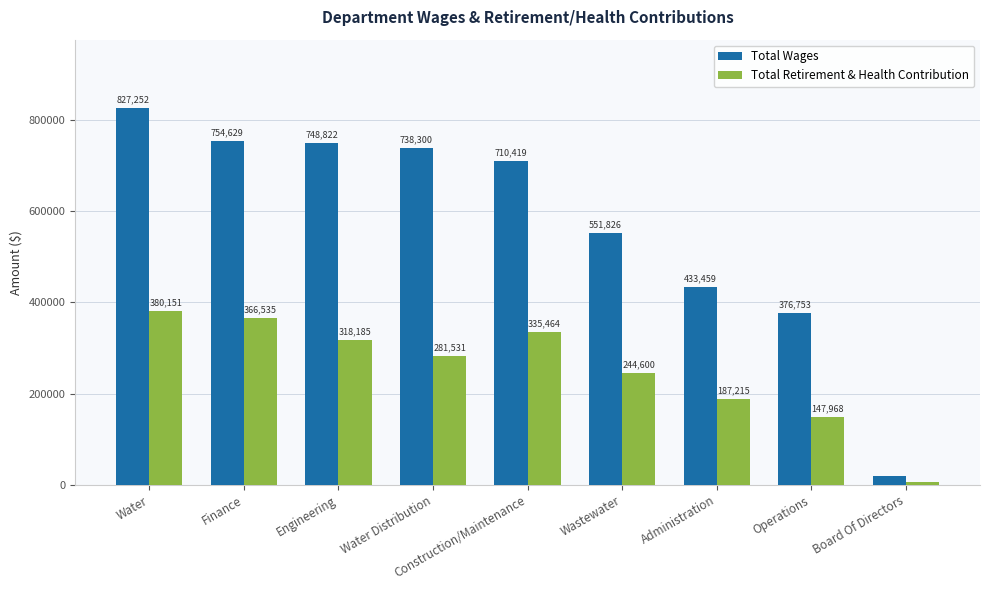

List the labels in order of Total Wages value, smallest first.

Board Of Directors, Operations, Administration, Wastewater, Construction/Maintenance, Water Distribution, Engineering, Finance, Water